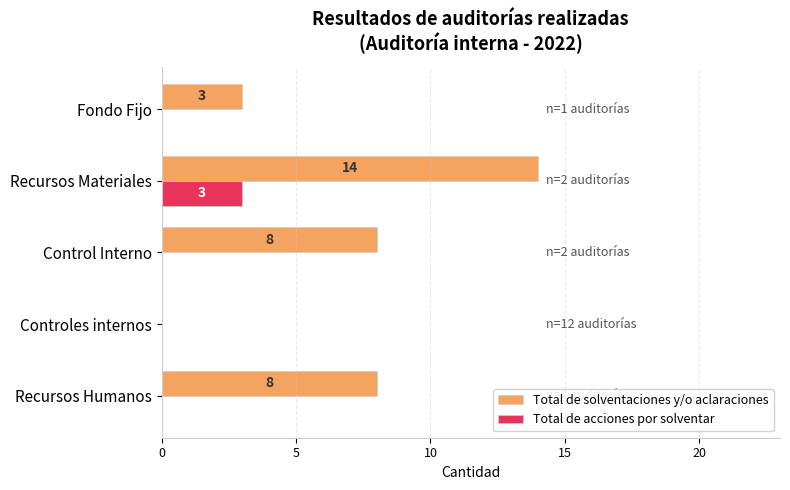

What is the sum of all Total de solventaciones y/o aclaraciones values?

33